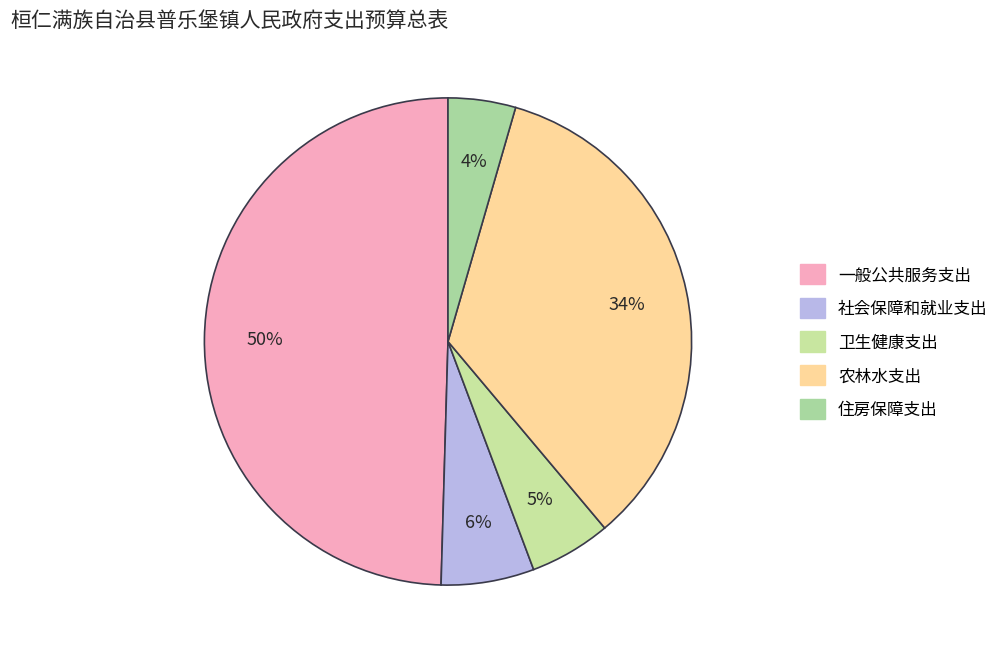

Is there any slice that represents more than half of the pie?

No